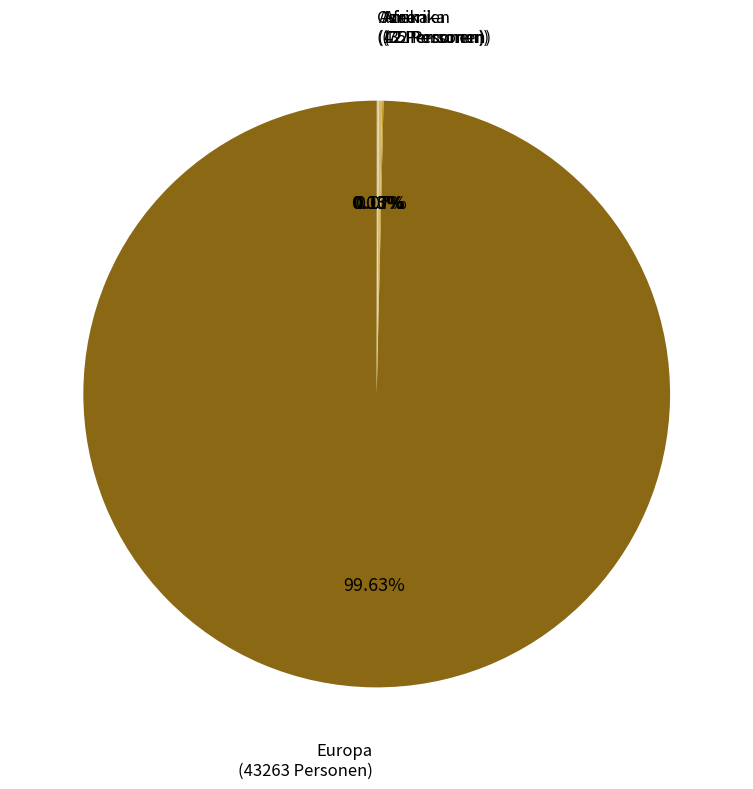

What is the largest slice in the pie chart?

Europa